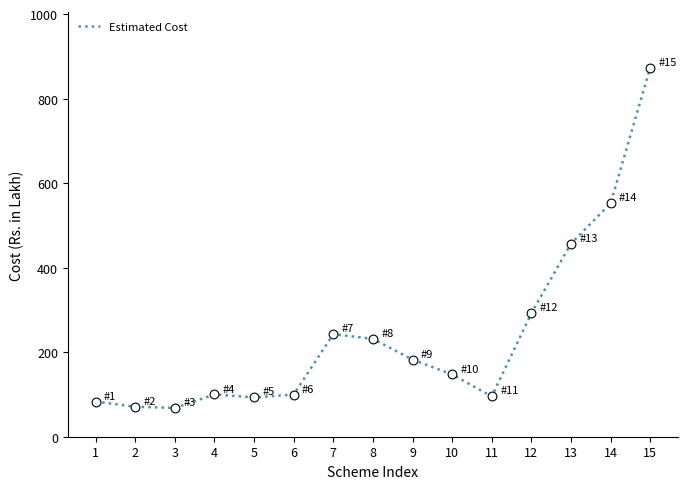

What is the change in value from 7 to 11?

-147.3